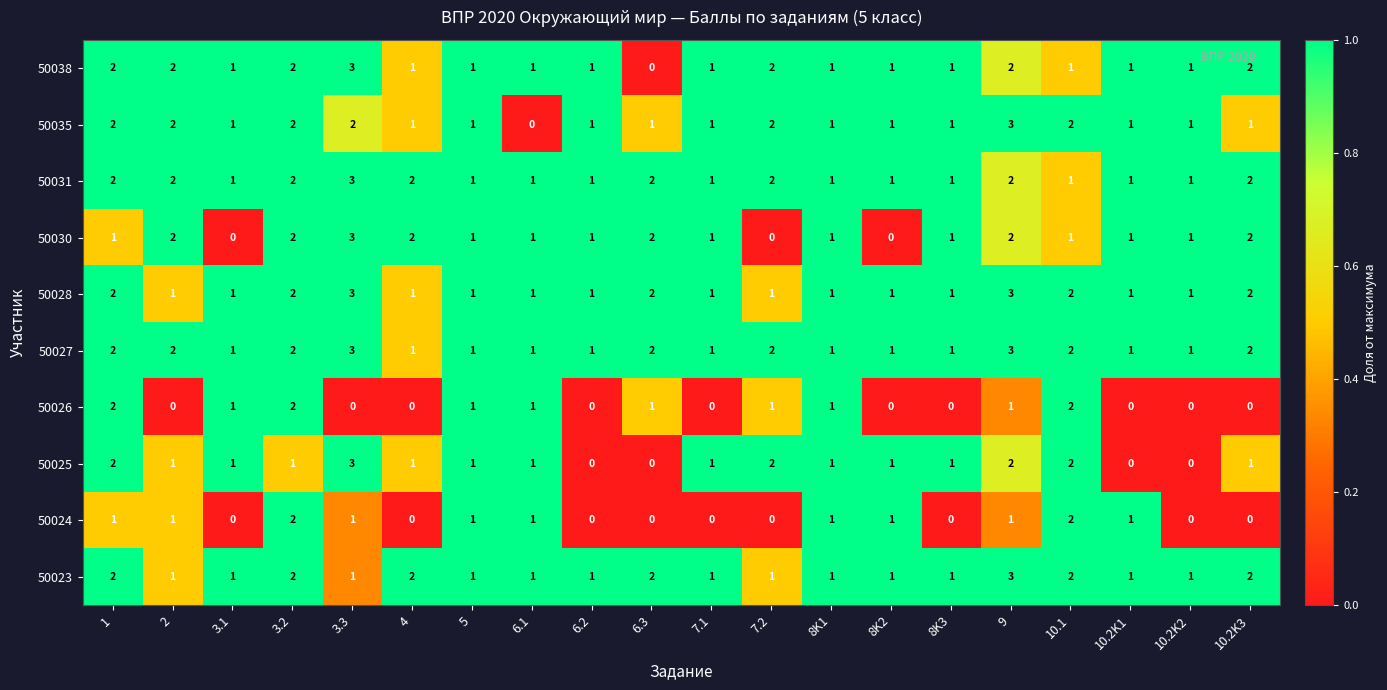

What is the sum of all 50026 values?

13